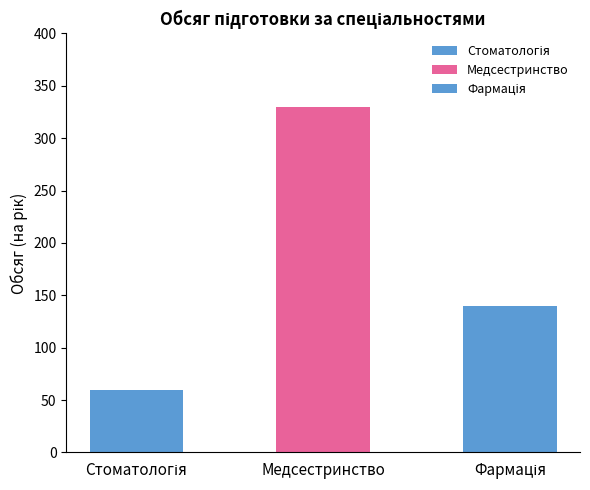

What is the label of the 3rd bar from the right?

Стоматологія